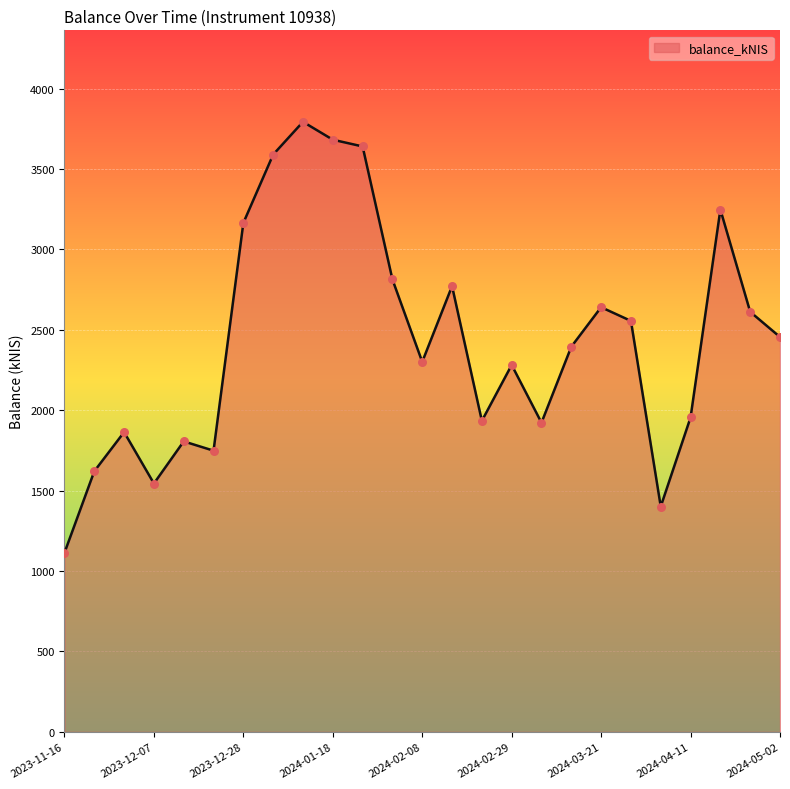

What is the difference between the maximum and minimum values?

2680.1